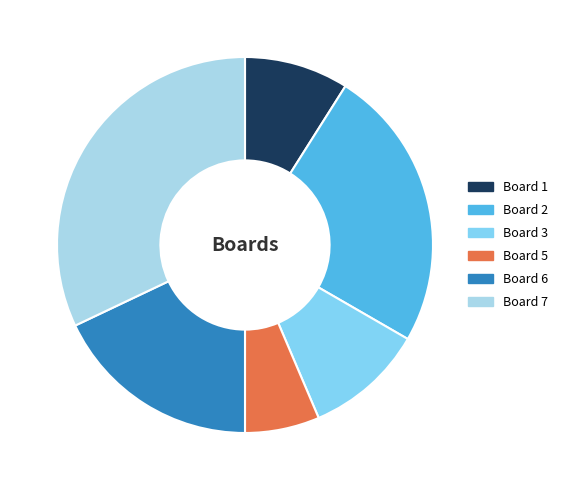

Between Board 5 and Board 1, which is larger?

Board 1